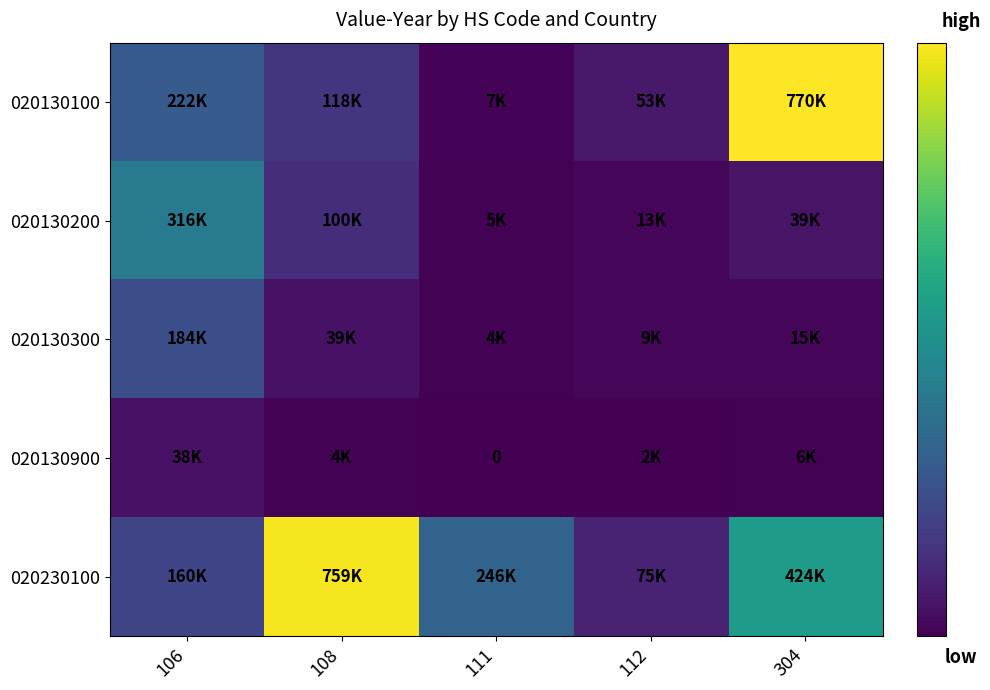

The value of 020130100 at 304 is 769792. True or false?

True